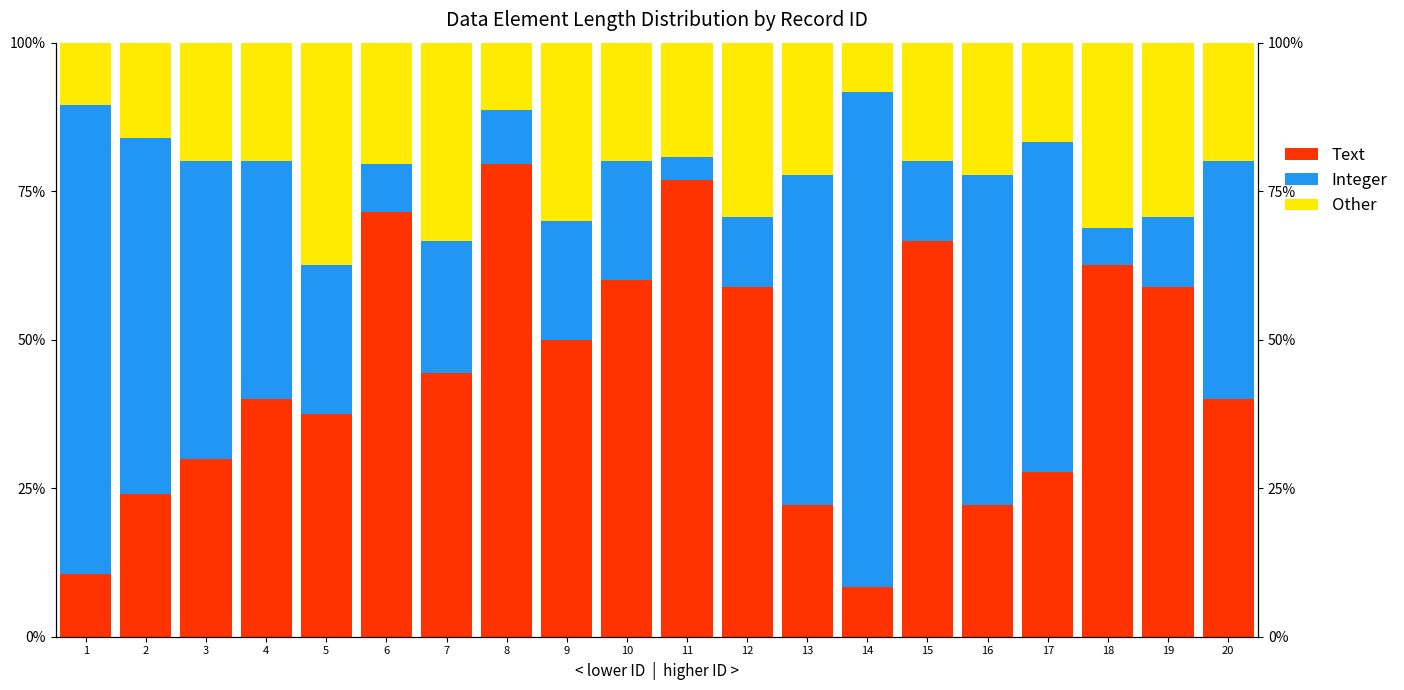

Is the value of Other at 15 greater than the value of Text at 11?

No